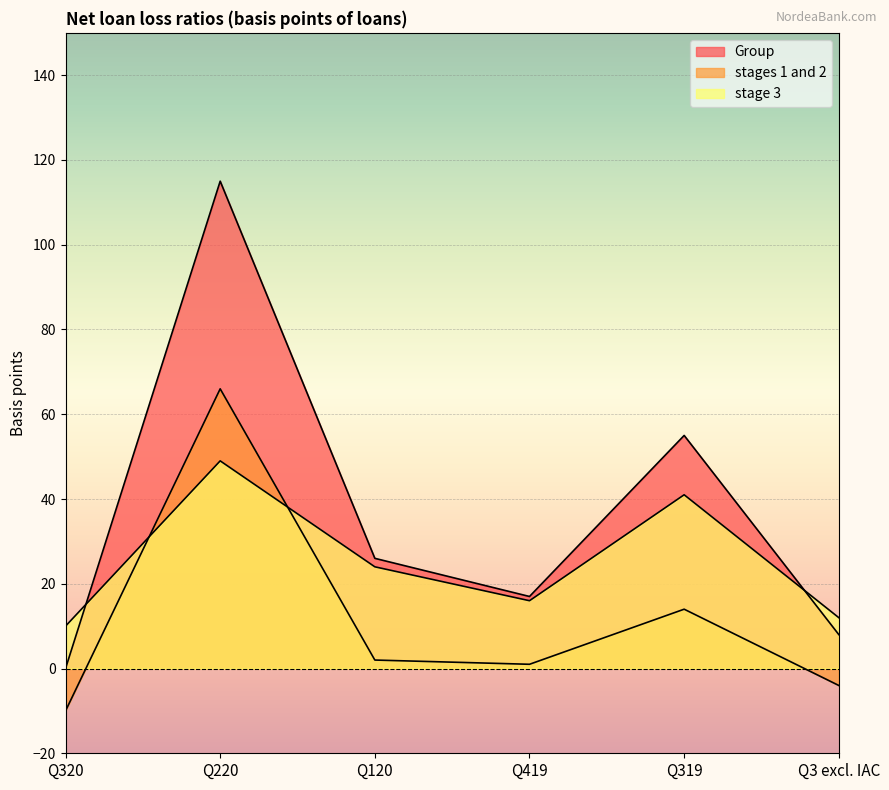

How many interior local peaks does the stage 3 series have?

2